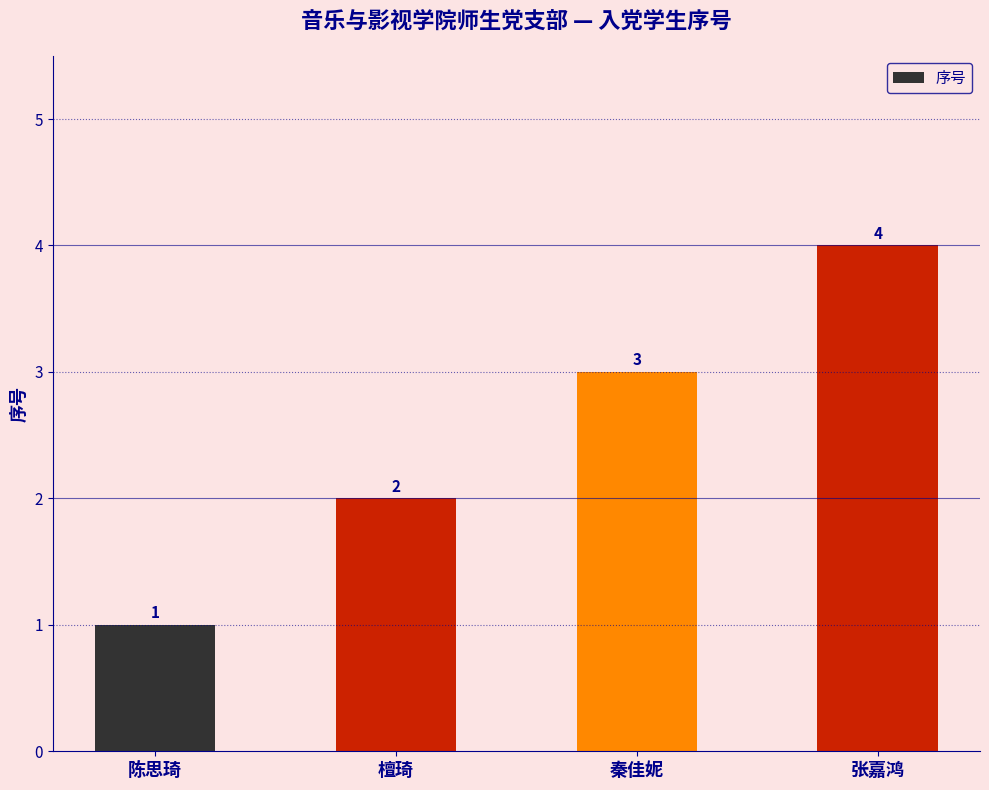

What is the minimum value shown in the chart?

1